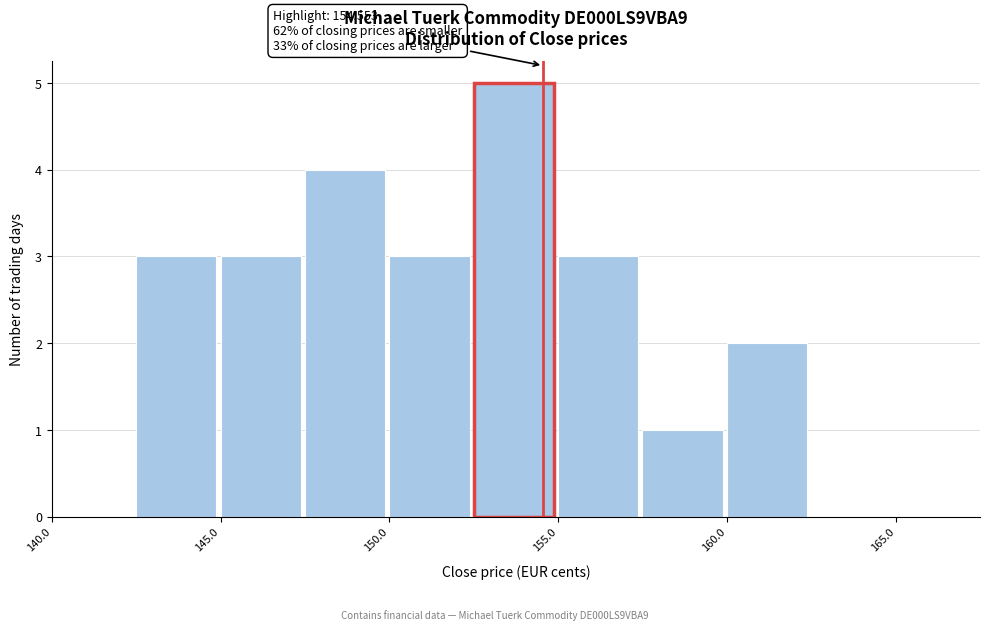

Which range on the x-axis has the tallest bar?

152.5 to 155.0